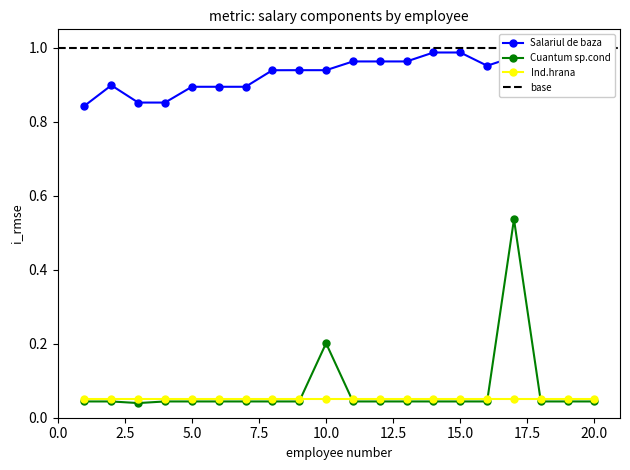

True or false: Cuantum sp.cond has more than 1 interior local peaks.

True